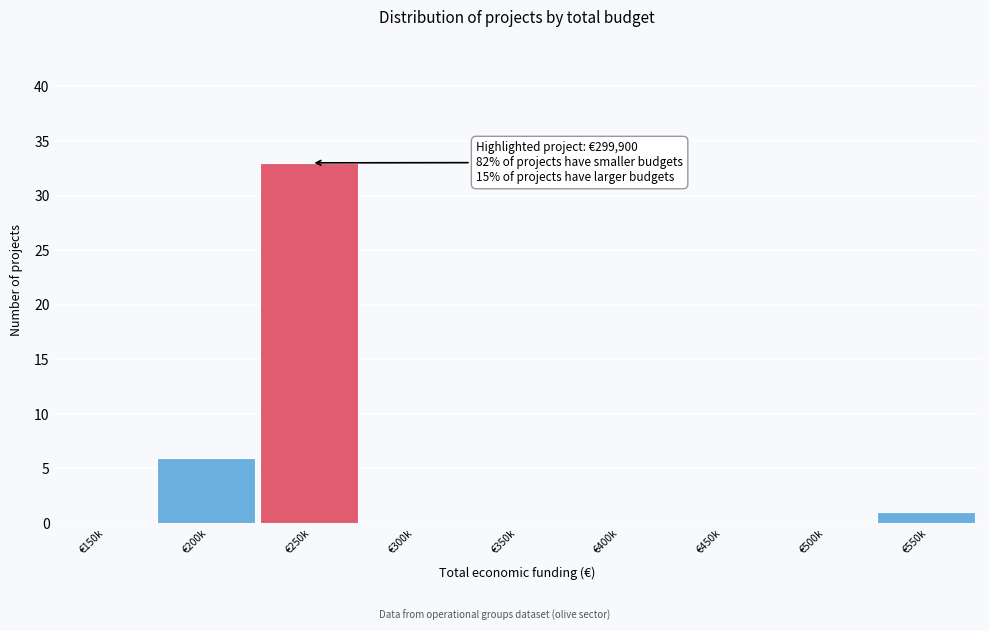

Reading right to left, transcribe all the data shown in this chart.

€550k=1	€500k=0	€450k=0	€400k=0	€350k=0	€300k=0	€250k=33	€200k=6	€150k=0